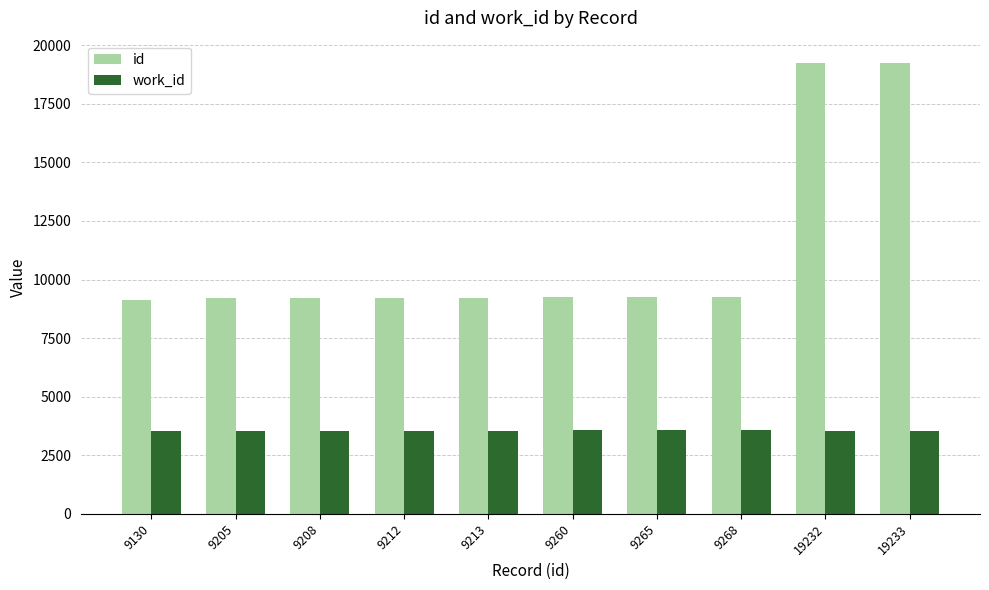

The value of work_id at 9260 is 3577. True or false?

True